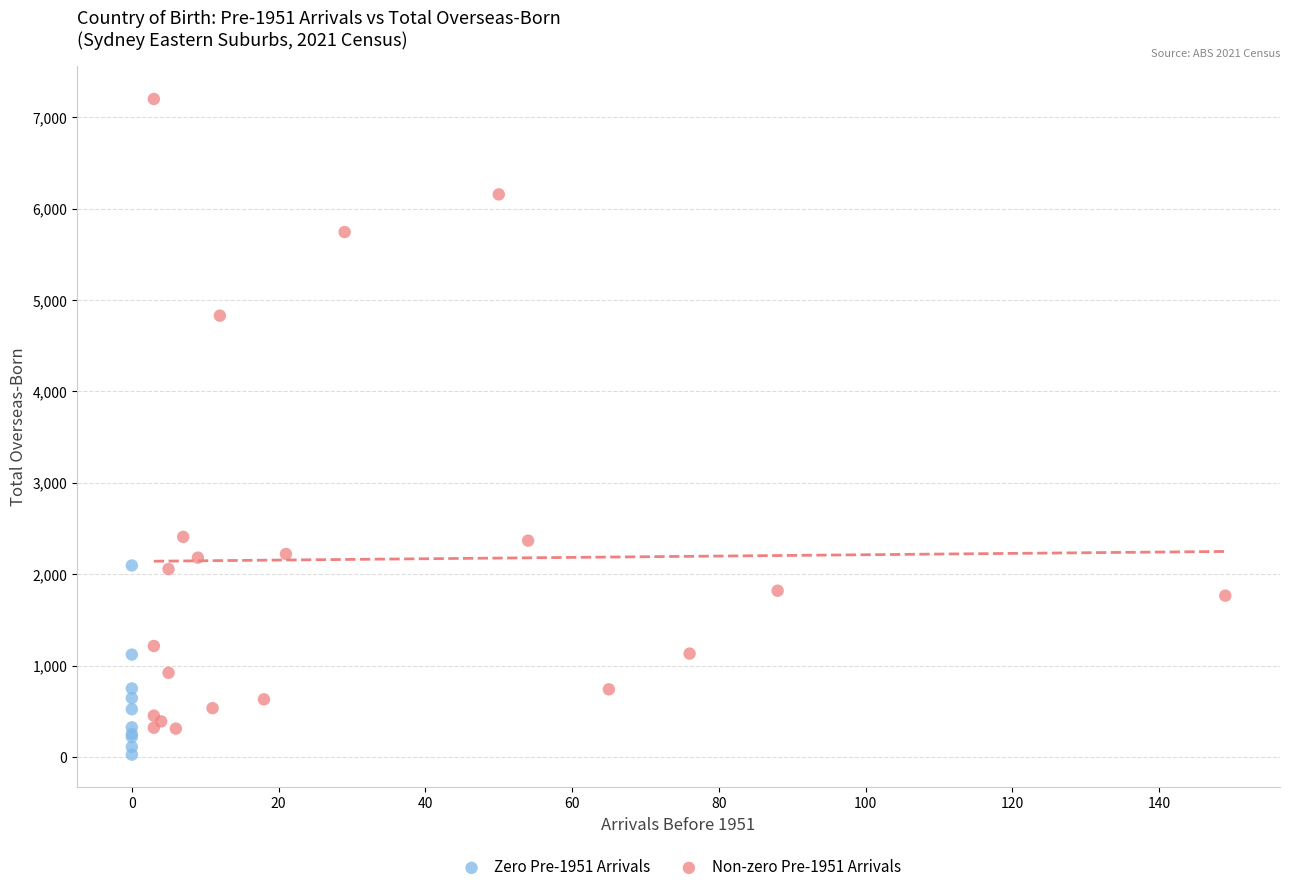

Which series has the largest Y range (max minus min)?

Non-zero Pre-1951 Arrivals